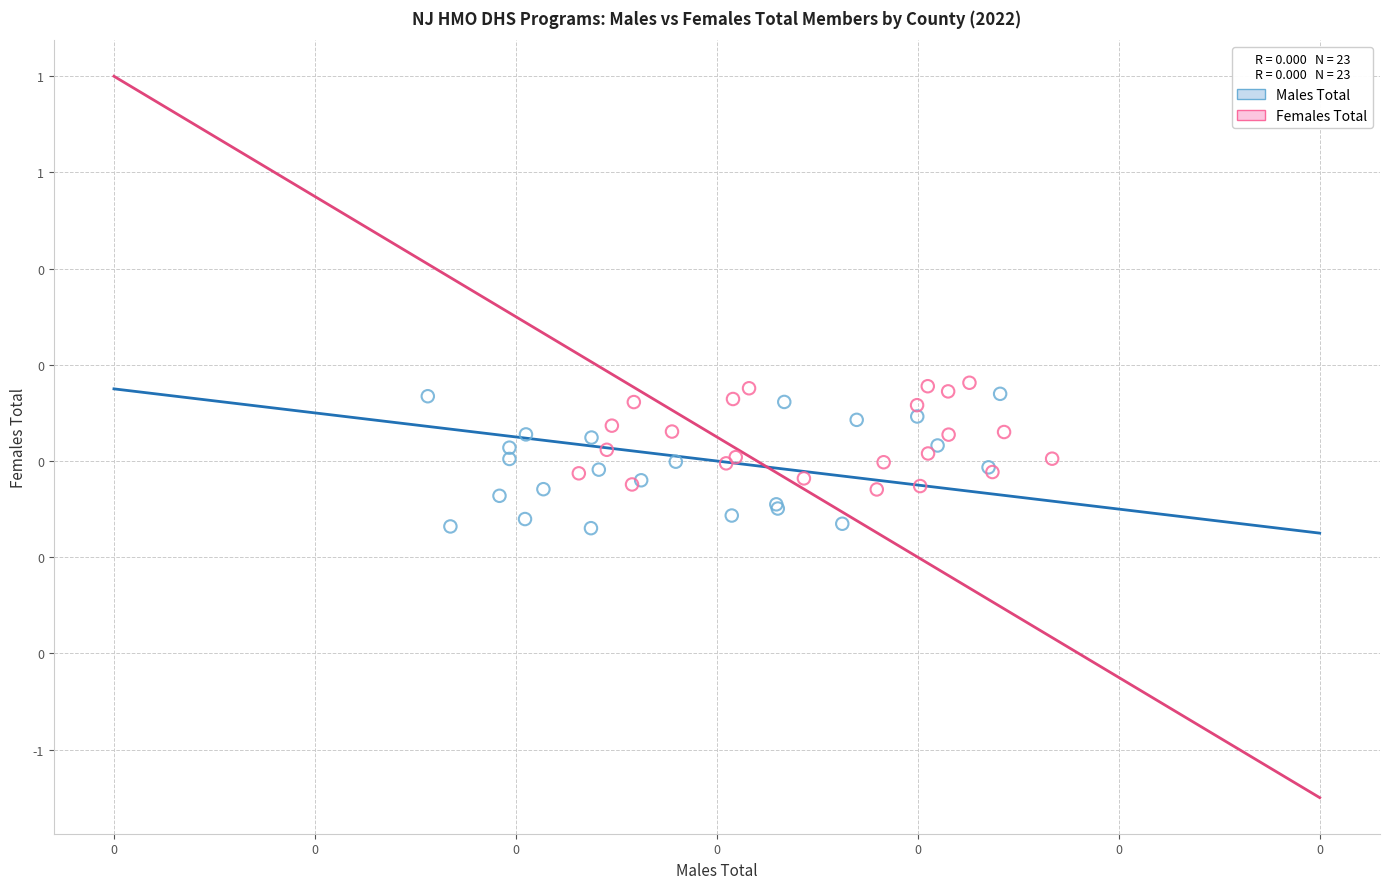

What are all the series names shown in the legend?

Males Total, Females Total